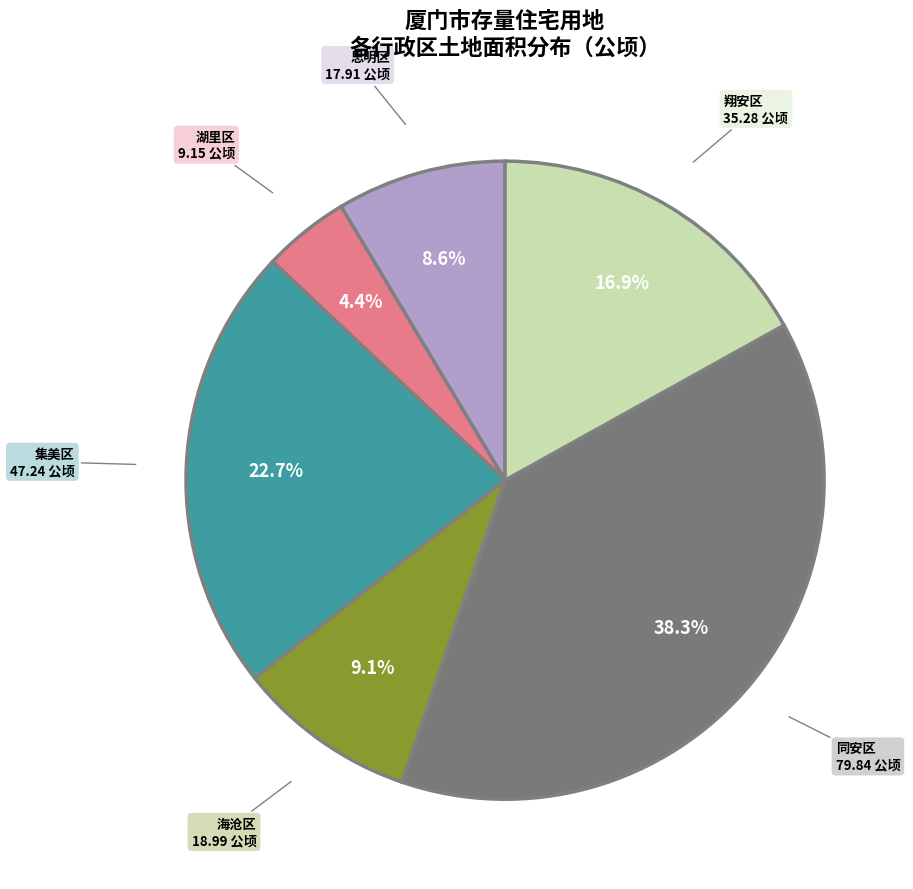

Is there a majority slice in this chart?

No